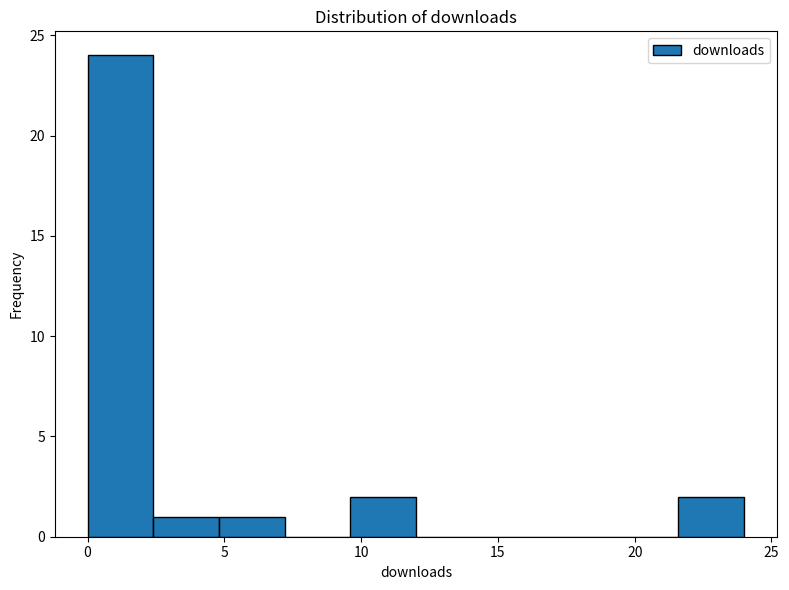

Which range on the x-axis has the tallest bar?

0.0 to 2.4